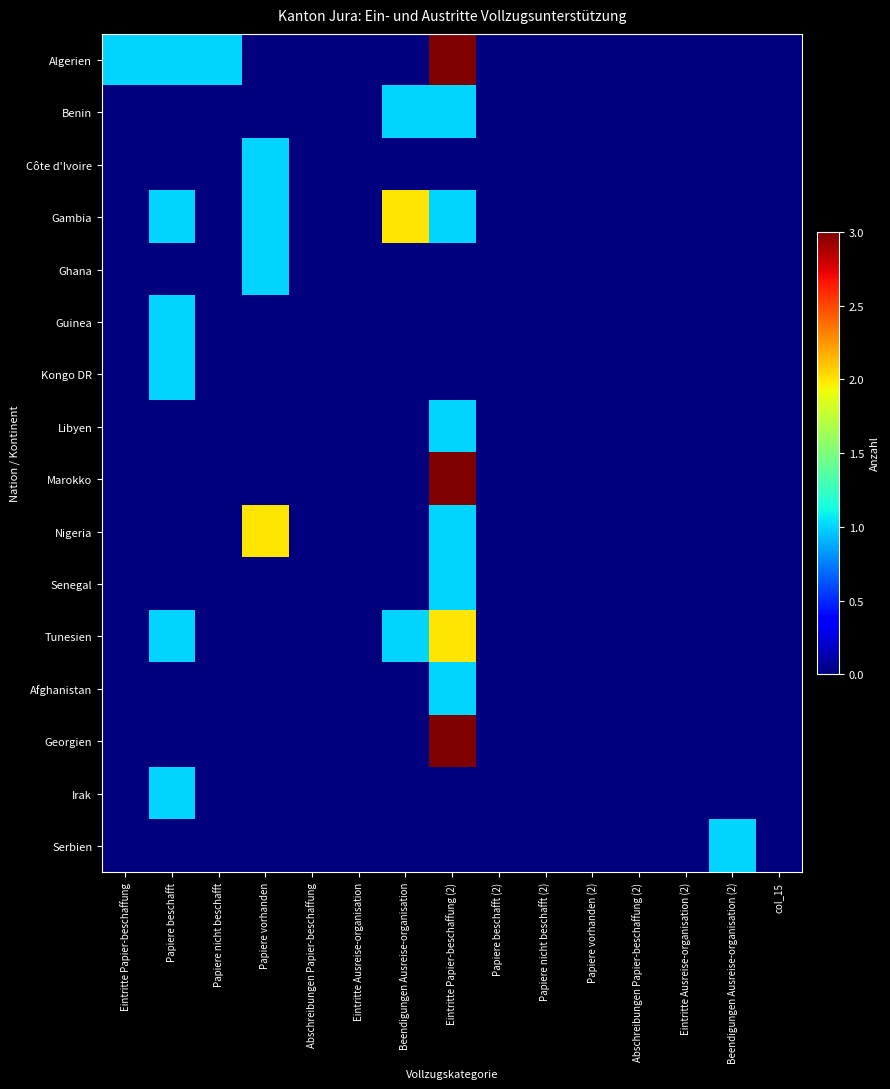

At how many categories does at least one series exceed 2?

1